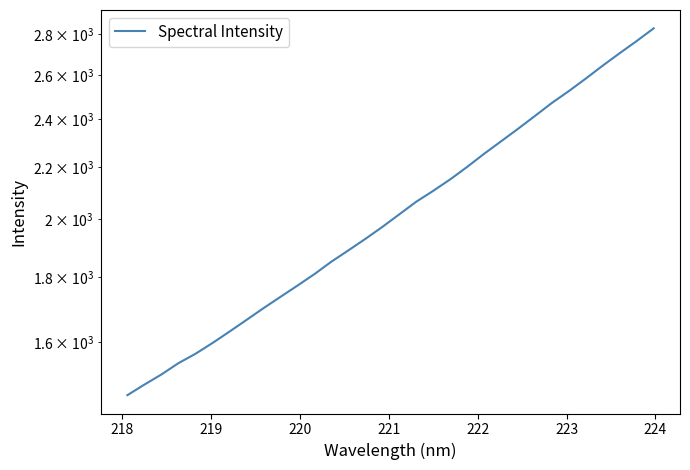

What is the value of the 32nd point from the left?

2829.8